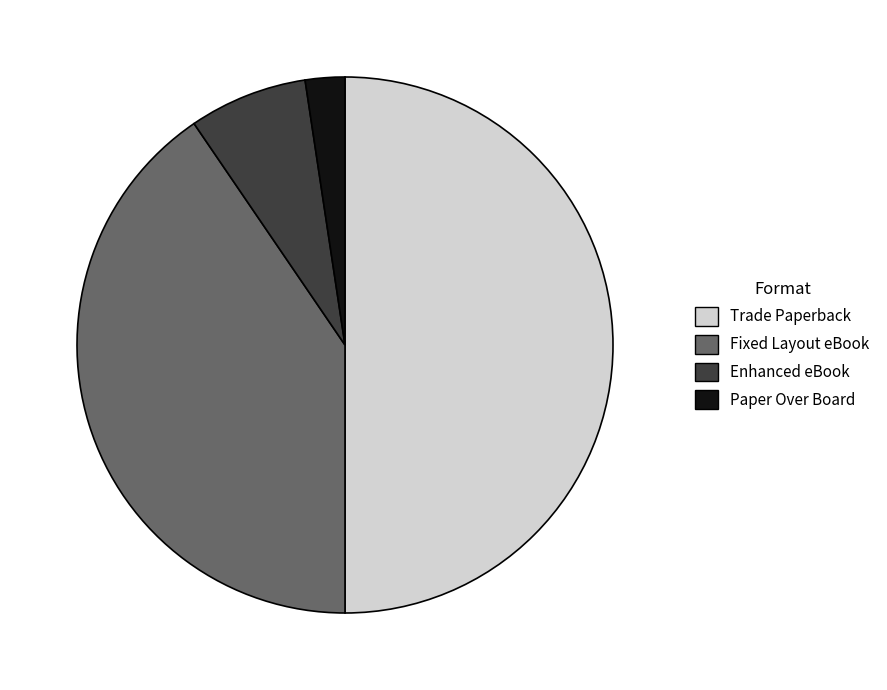

How many slices are in this pie chart?

4